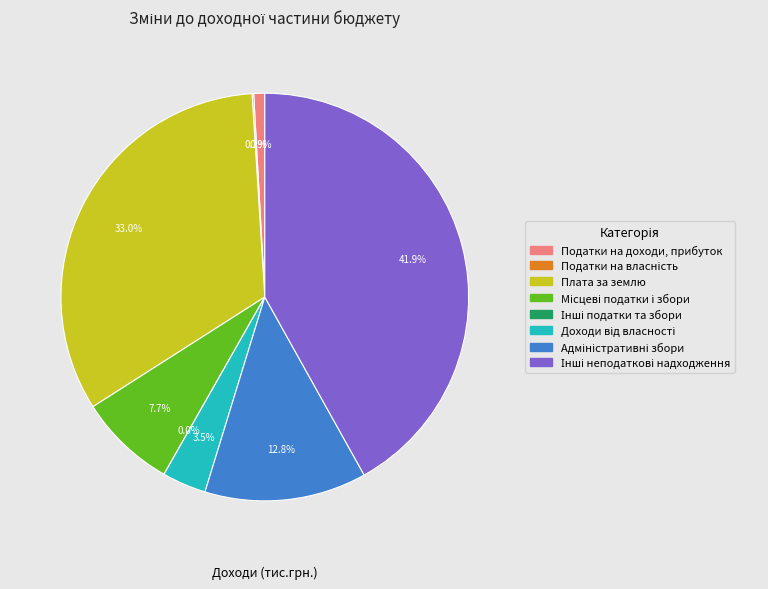

What is the smallest slice in the pie chart?

Інші податки та збори